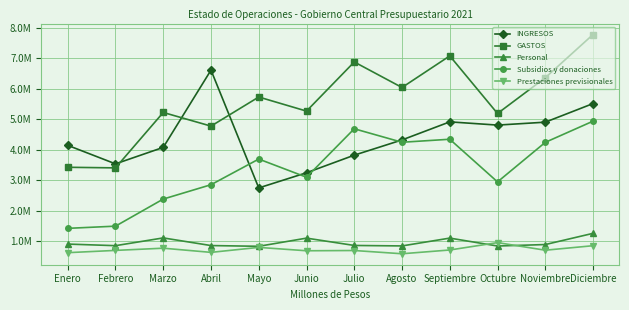

Does the chart display data point markers on the line(s)?

Yes